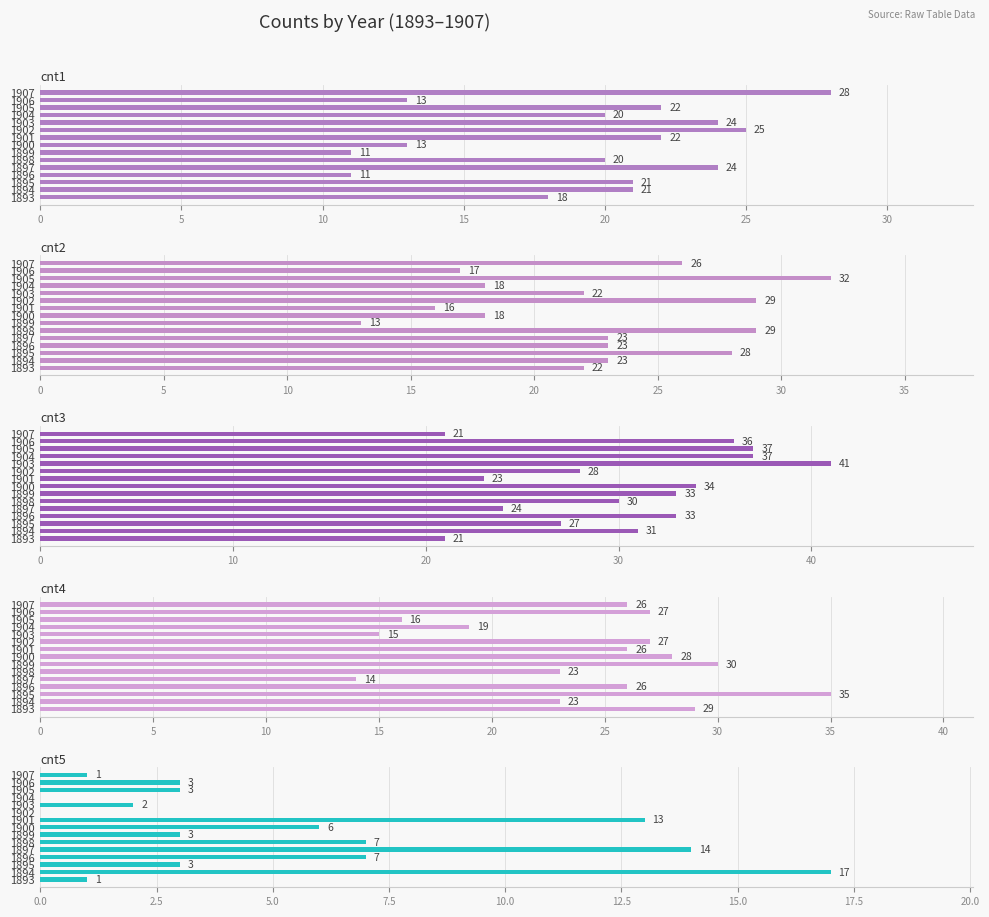

Which series has the largest total across all categories?

cnt3